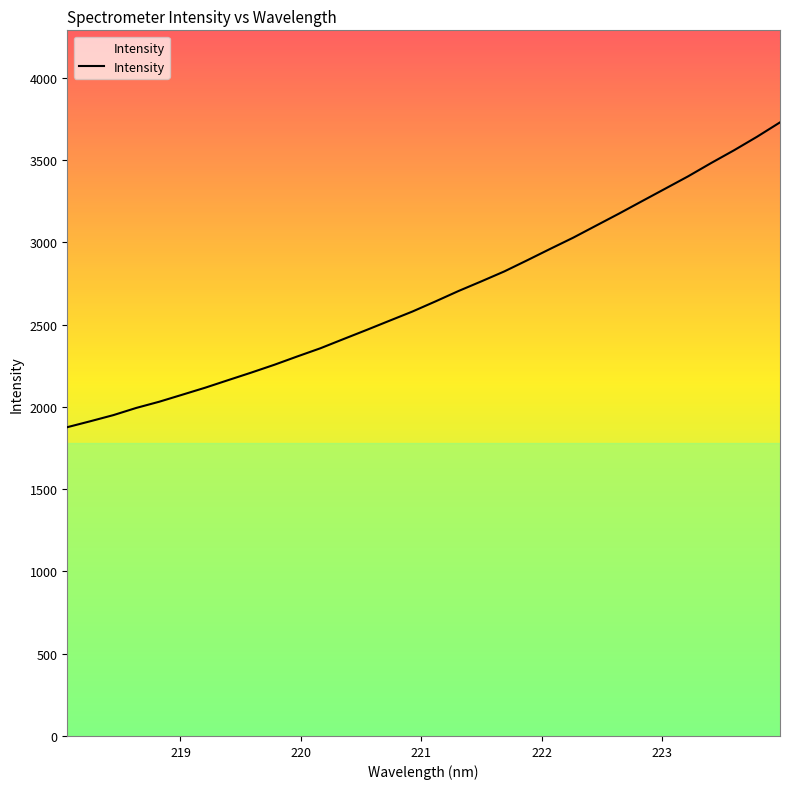

How many lines are shown in the chart?

1